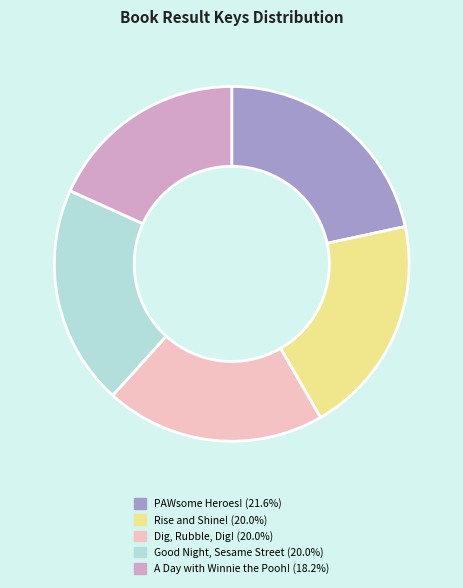

Is the sum of Dig, Rubble, Dig! and Good Night, Sesame Street greater than half?

No